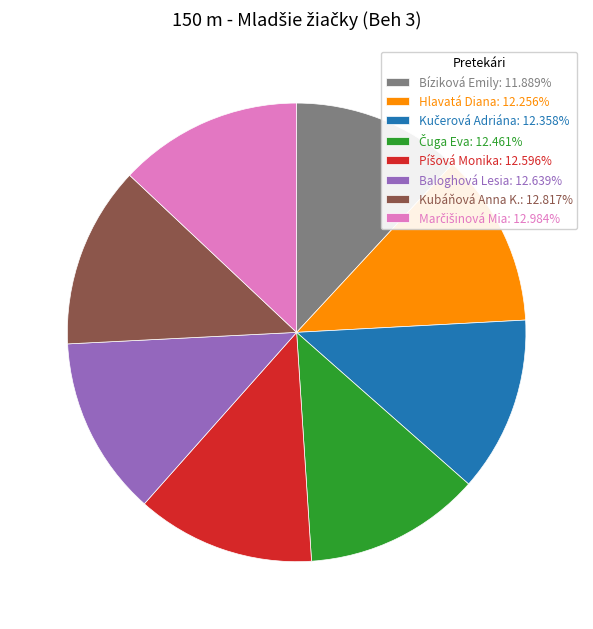

Is there any slice that represents more than half of the pie?

No